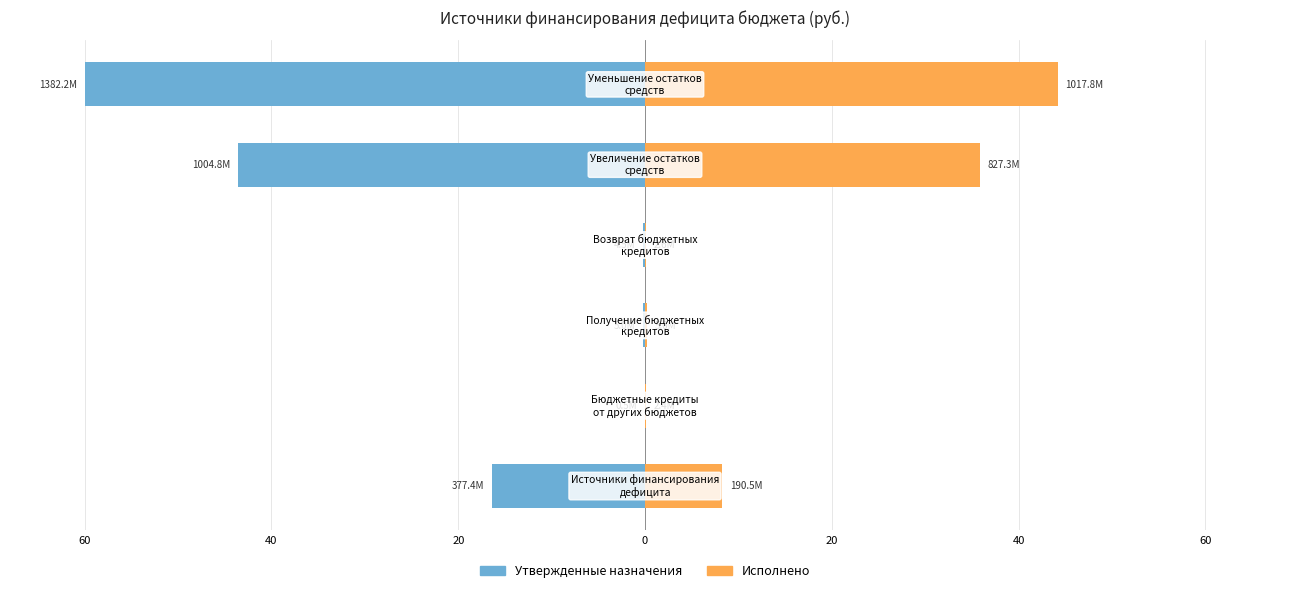

Reading left to right, what are all the values shown in this chart?

Утвержденные назначения: -16.4	-0.0	-0.2	-0.2	-43.6	-60.0
Исполнено: 8.3	0.1	0.2	0.1	35.9	44.2